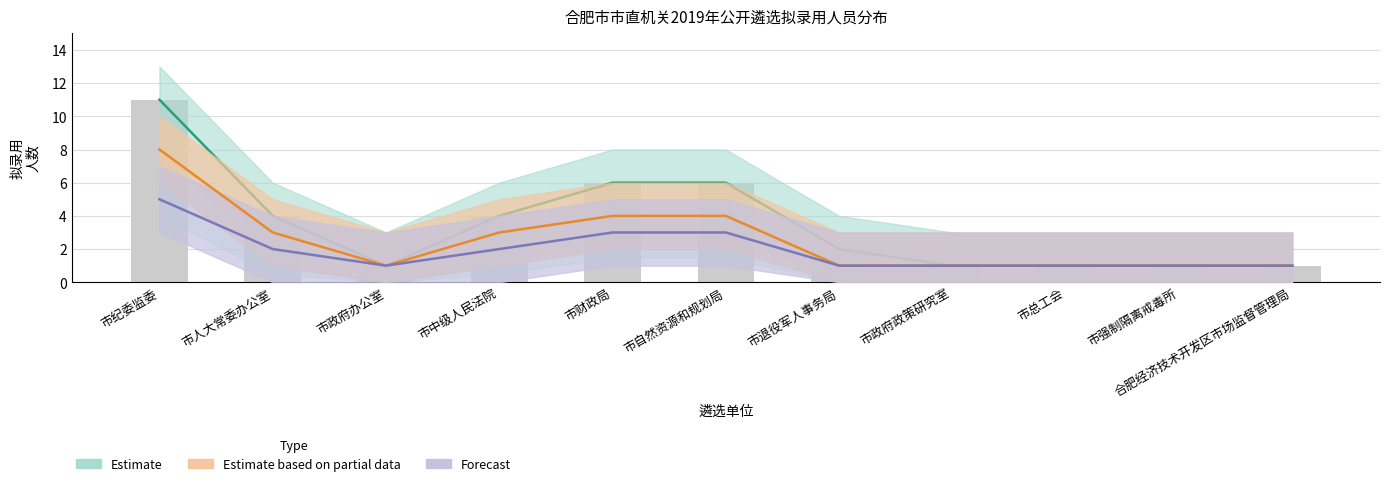

Count the Forecast values in the range 1 to 3.

10